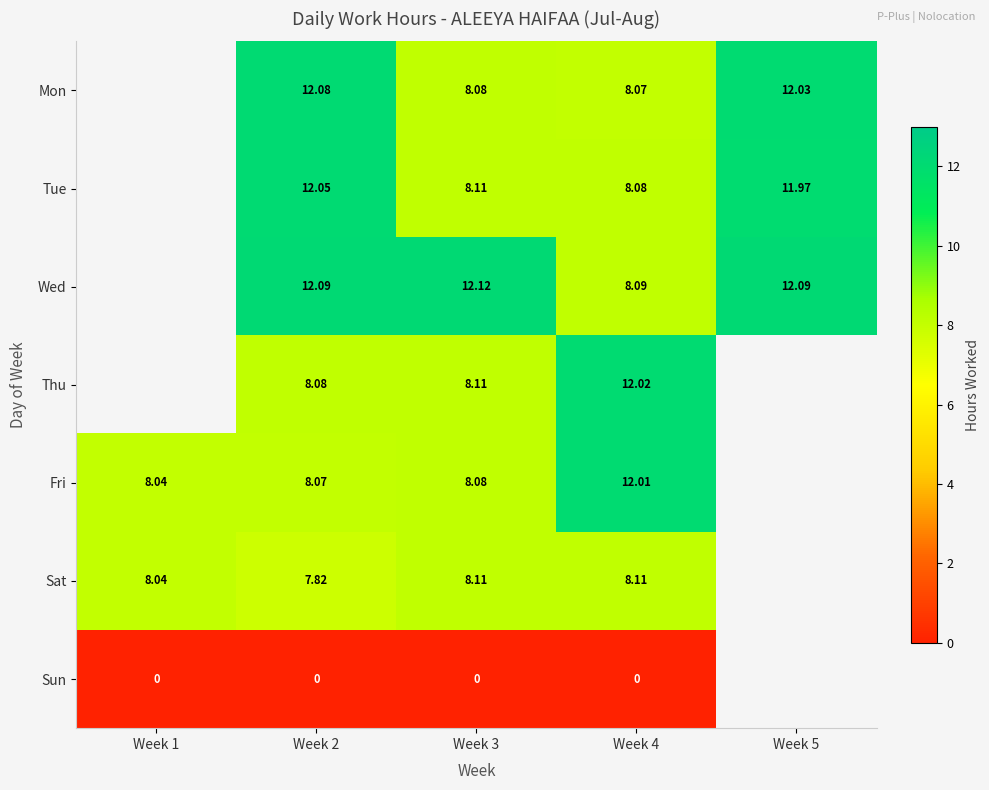

Is it true that Mon equals 12.1 at Week 2?

True